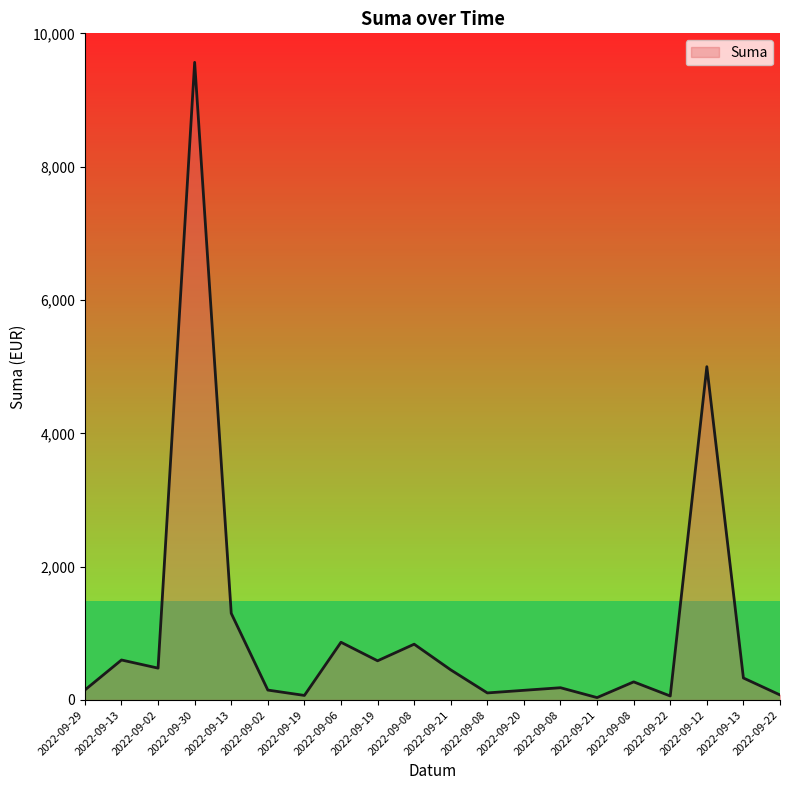

The chart shows a value of 52.1 at 2022-09-20. True or false?

False